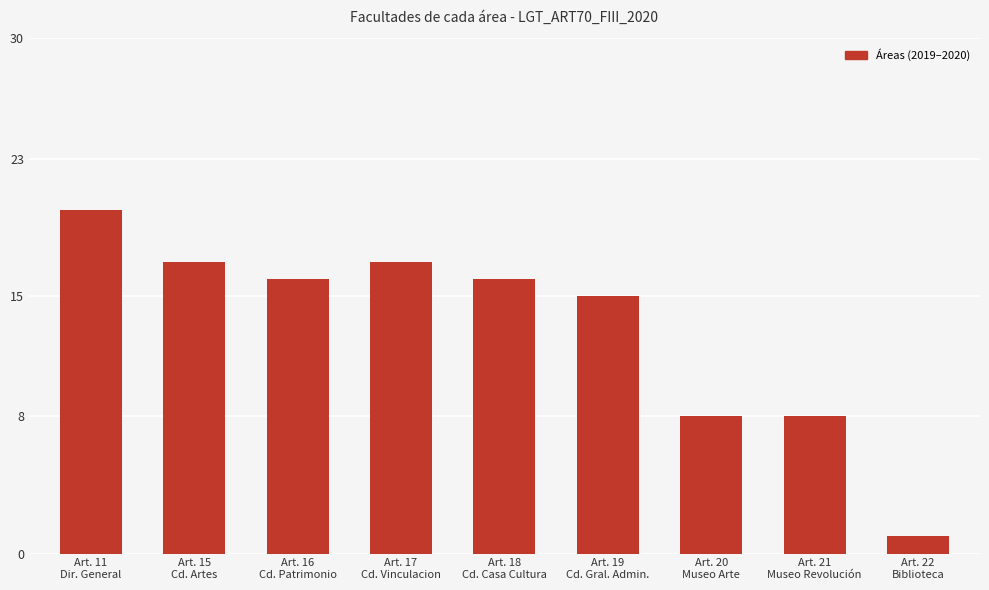

Reading left to right, list all the values displayed in this chart.

20	17	16	17	16	15	8	8	1